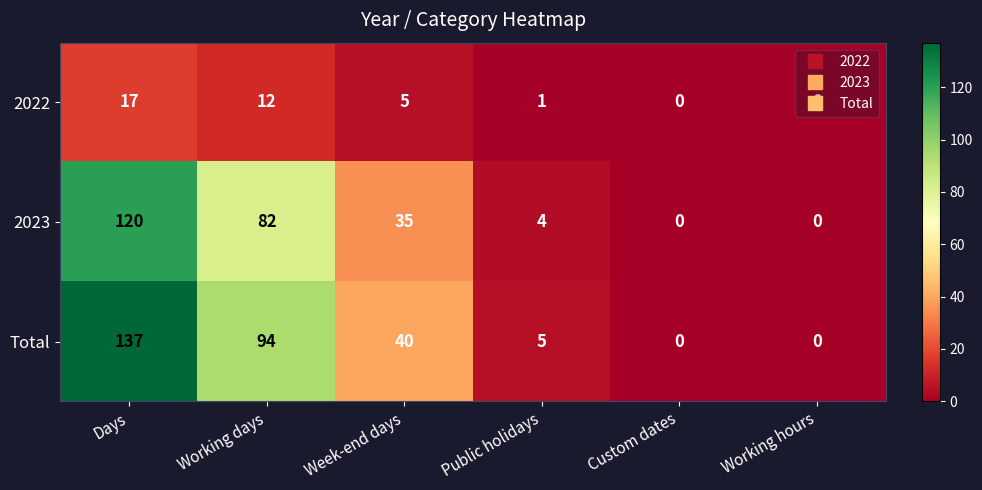

How many values in 2023 are above zero?

4